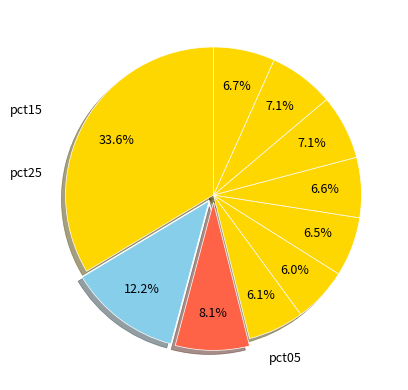

How many slices are in this pie chart?

10